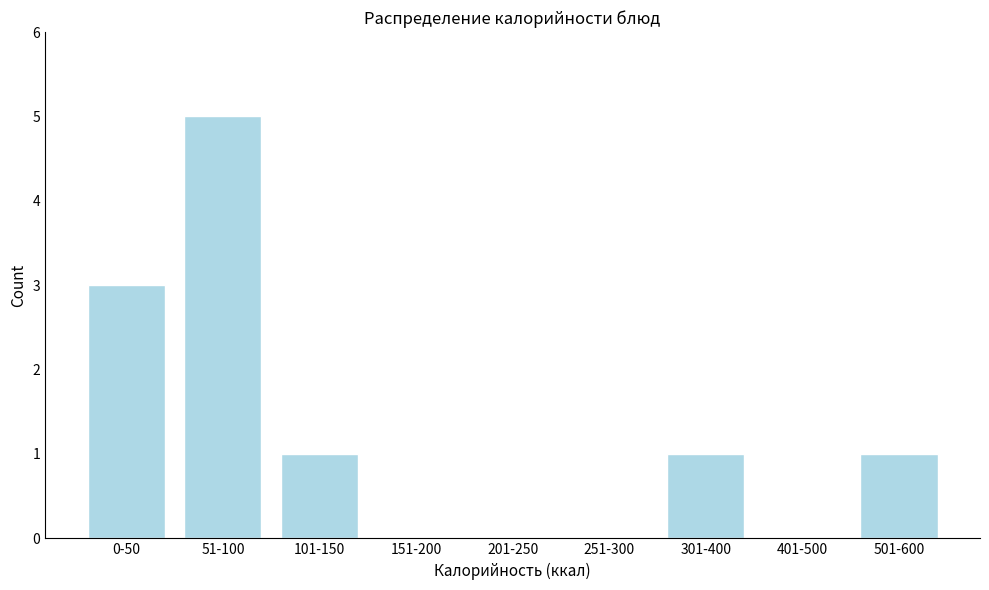

Reading left to right, list all the values displayed in this chart.

0-50=3	51-100=5	101-150=1	151-200=0	201-250=0	251-300=0	301-400=1	401-500=0	501-600=1